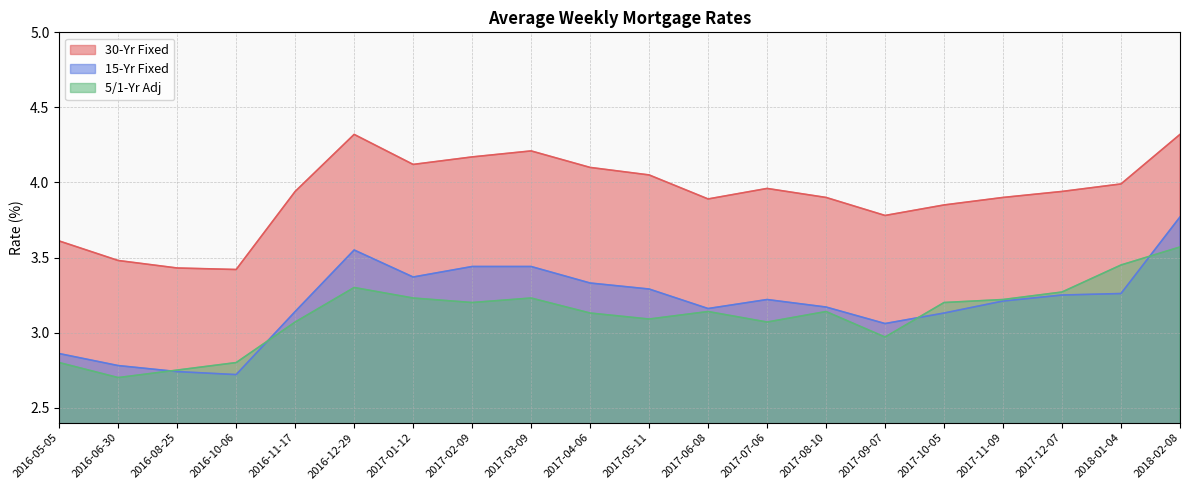

Does the chart have visible grid lines?

Yes